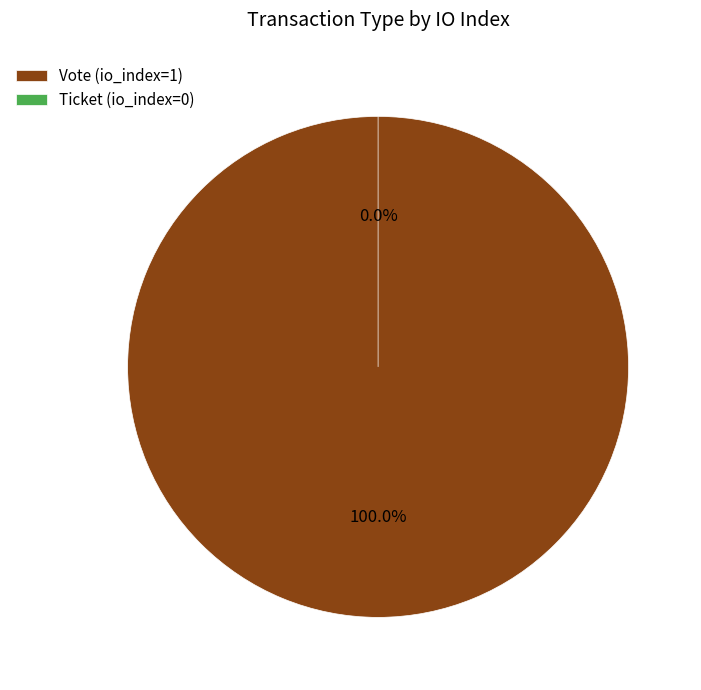

Count the number of slices in the pie.

2